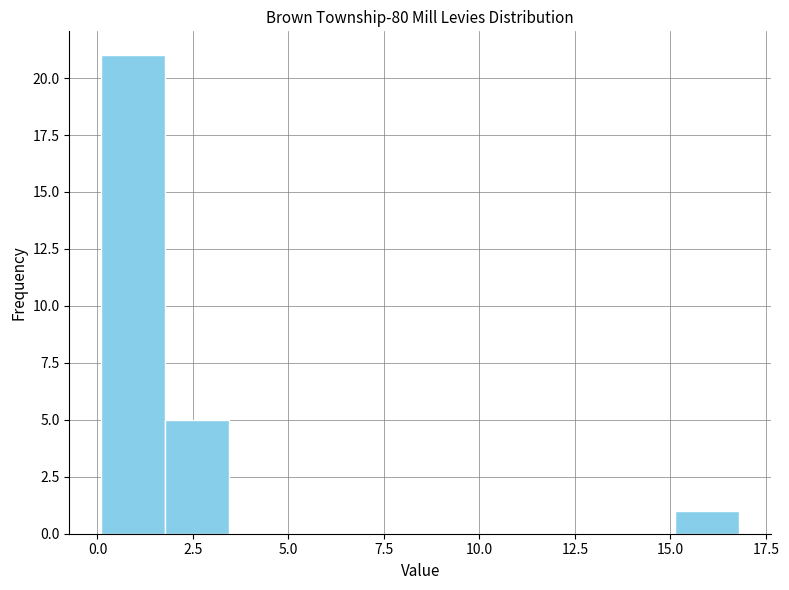

Read against the x-axis, roughly where is the centre of the tallest bar?

1.0